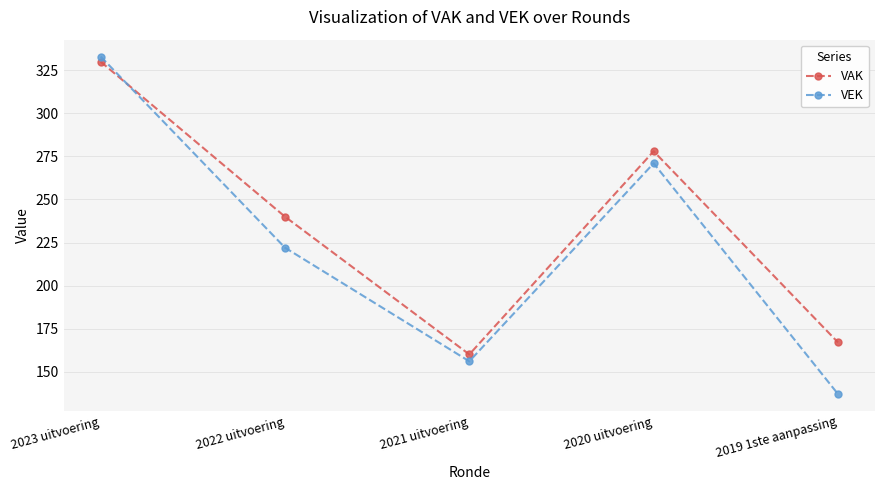

At which label does VEK first exceed 222?

2023 uitvoering